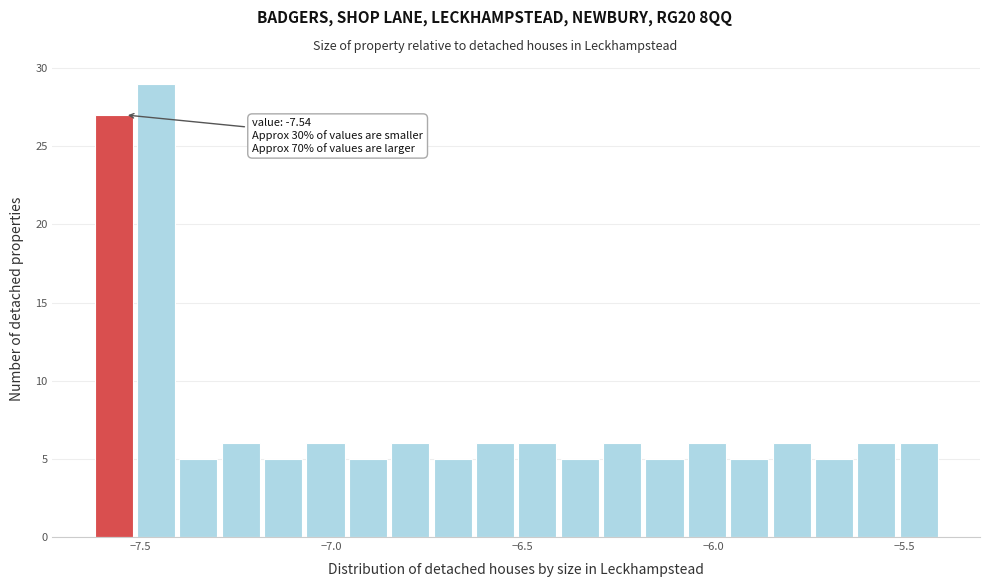

Read against the x-axis, roughly where is the centre of the tallest bar?

-7.45